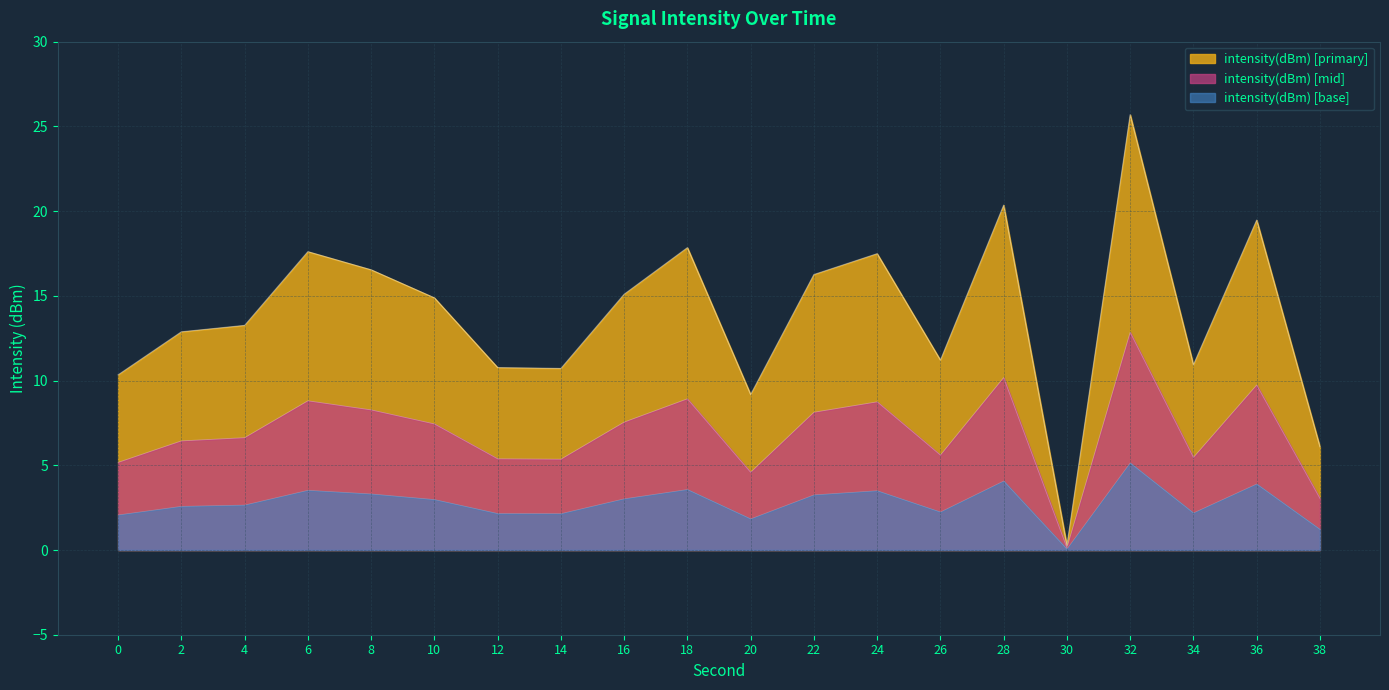

What is the maximum value shown in the chart?

25.7